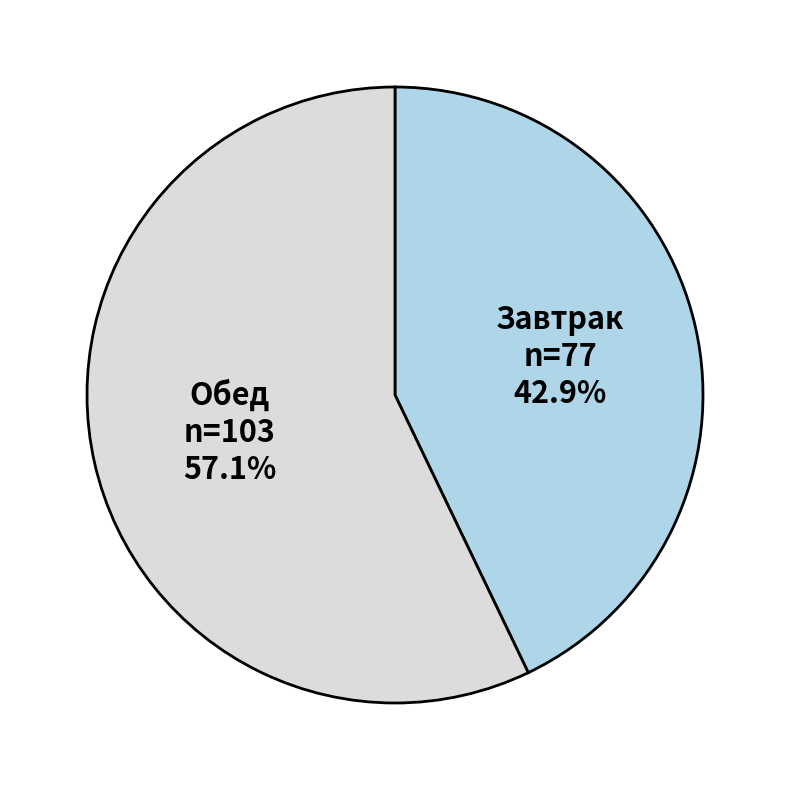

Is there a majority slice in this chart?

Yes